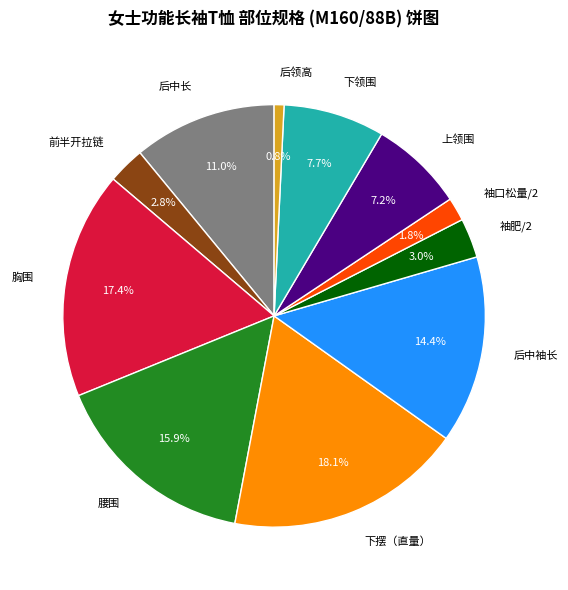

Is there a majority slice in this chart?

No